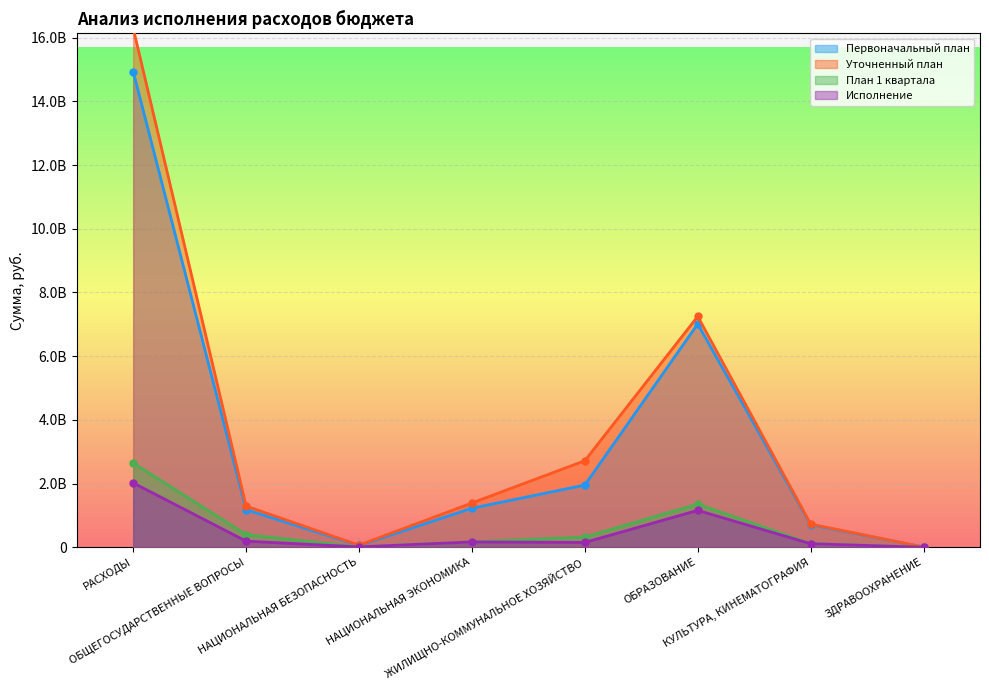

What is the highest value of the Уточненный план series?

16297530250.1